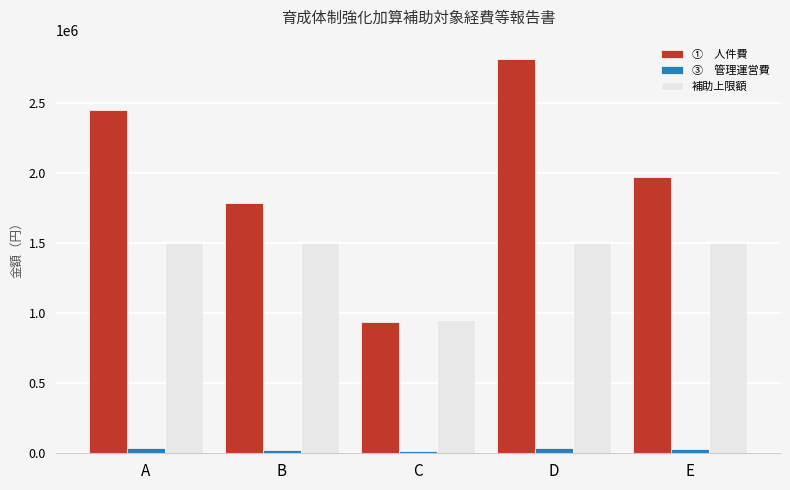

At which category is the sum across all series the highest?

D